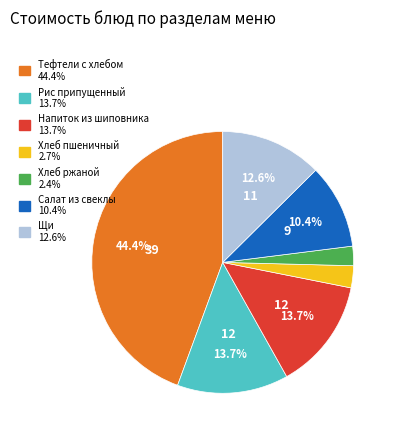

How many segments does this pie chart have?

7